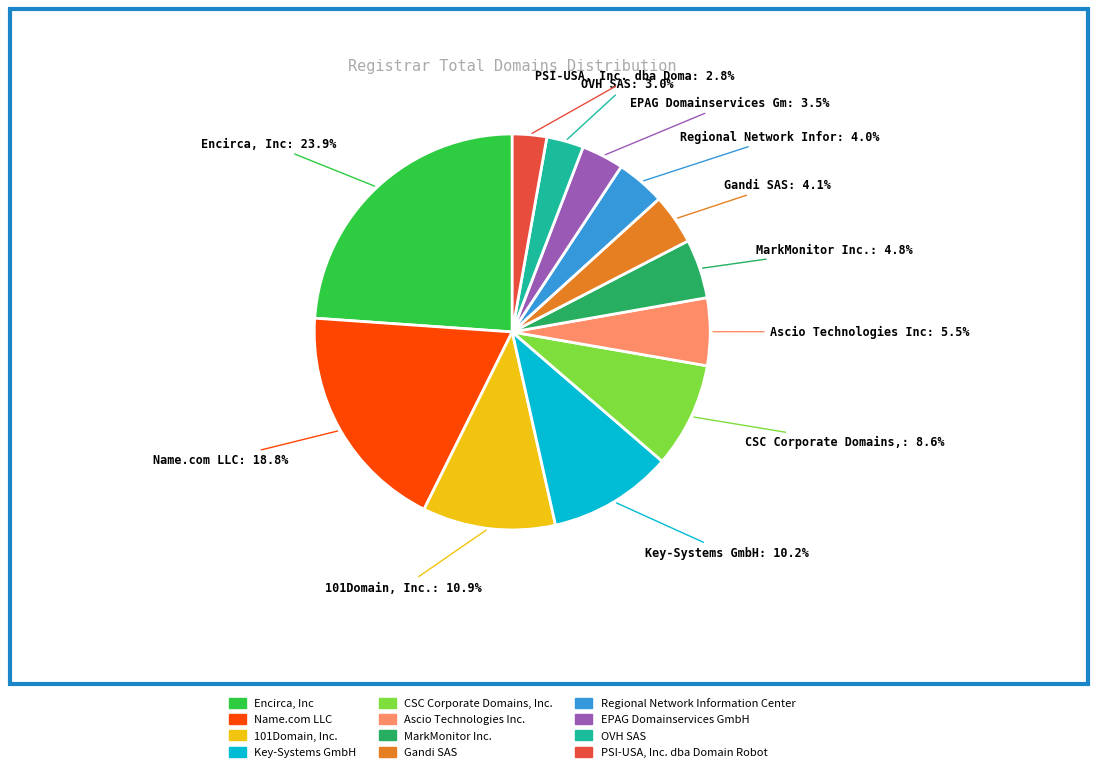

To the nearest percent, what is the combined percentage of CSC Corporate Domains, Inc. and Regional Network Information Center?

13%